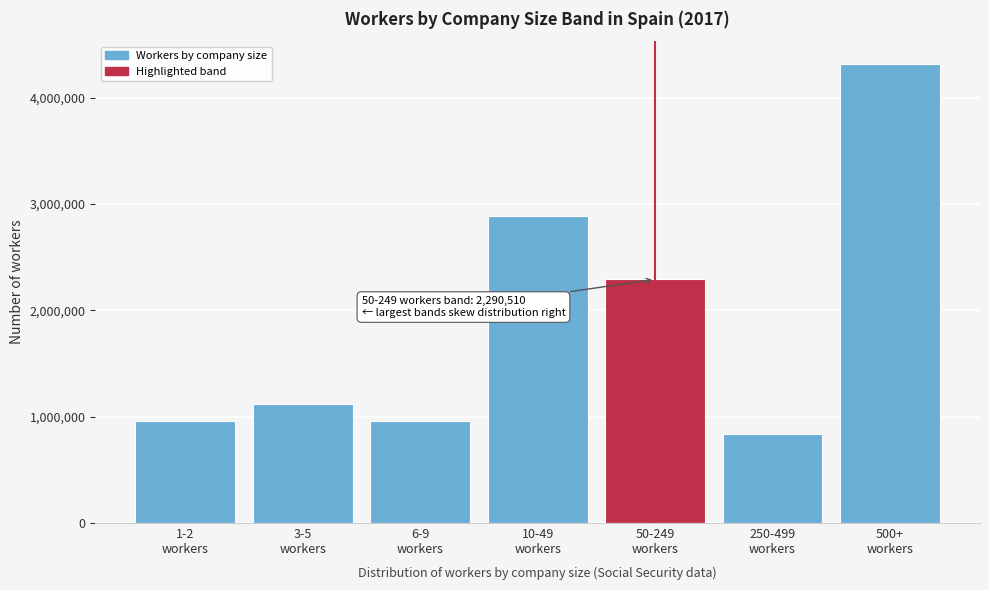

What is the value of the 3rd bar from the left?

958912